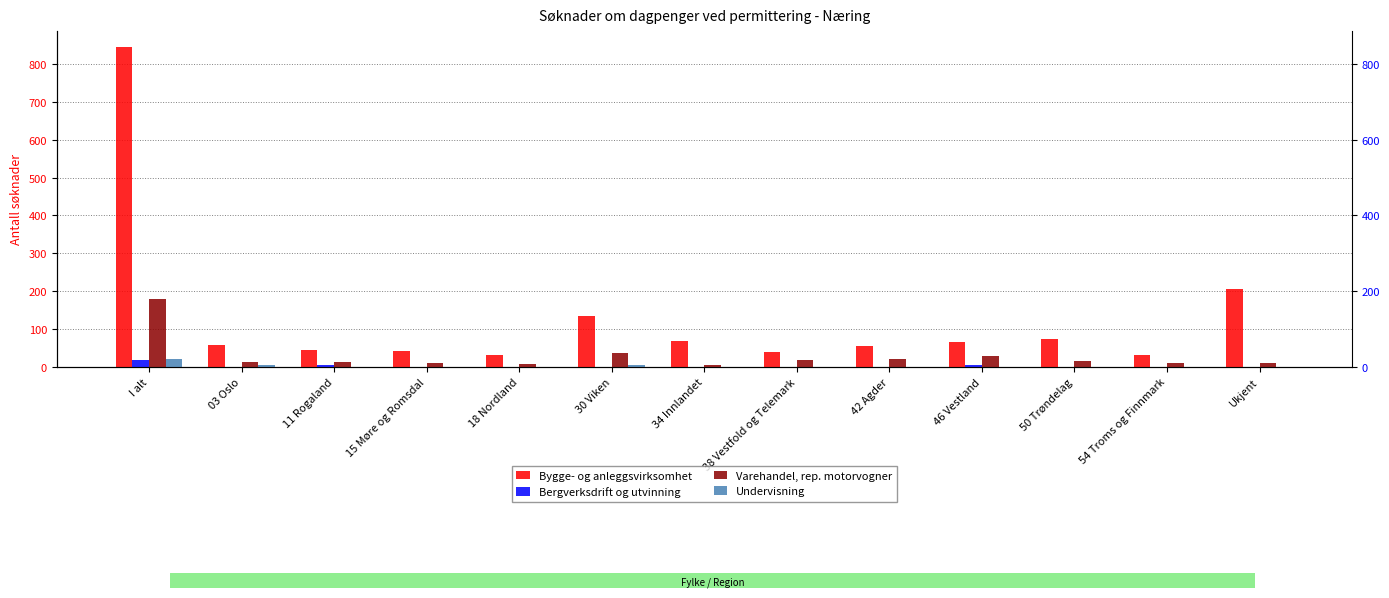

Which series has the widest spread of values?

Bygge- og anleggsvirksomhet